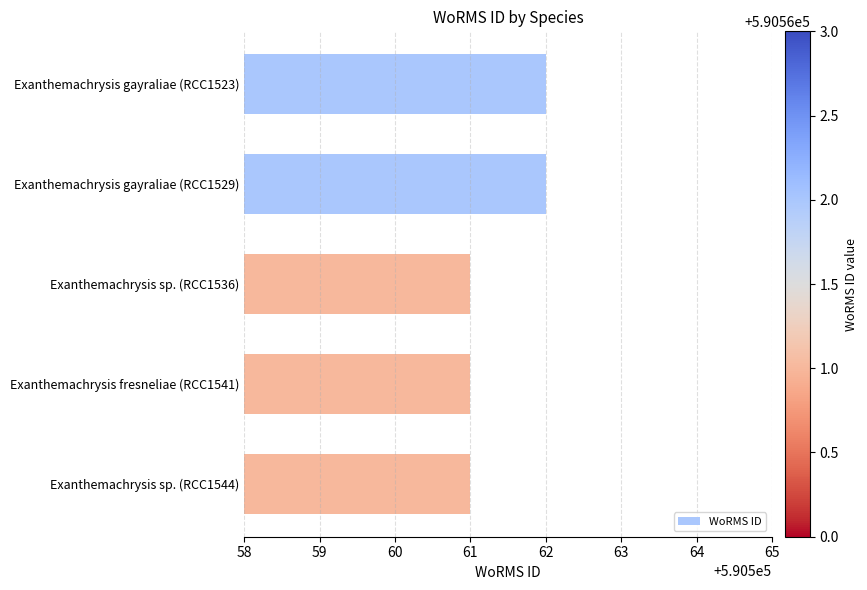

Is it true that the value at Exanthemachrysis sp. (RCC1544) is 1002831?

False